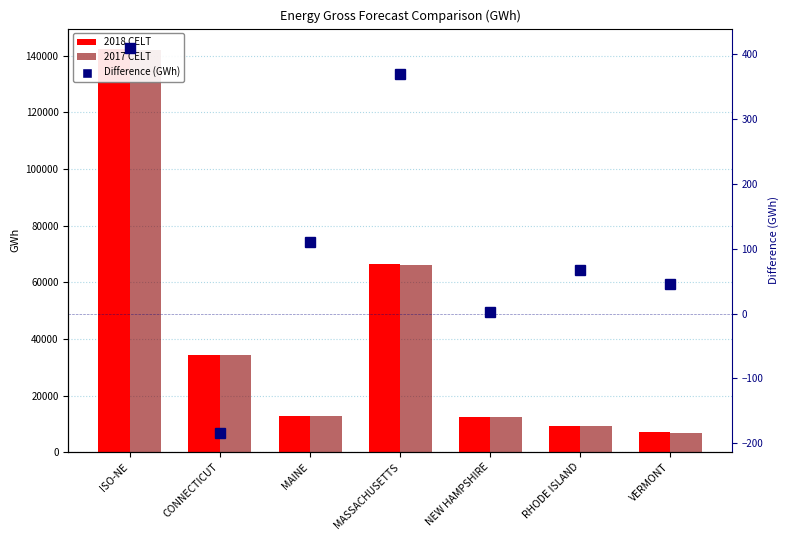

What is the difference between the maximum and minimum values in the 2017 CELT series?

135168